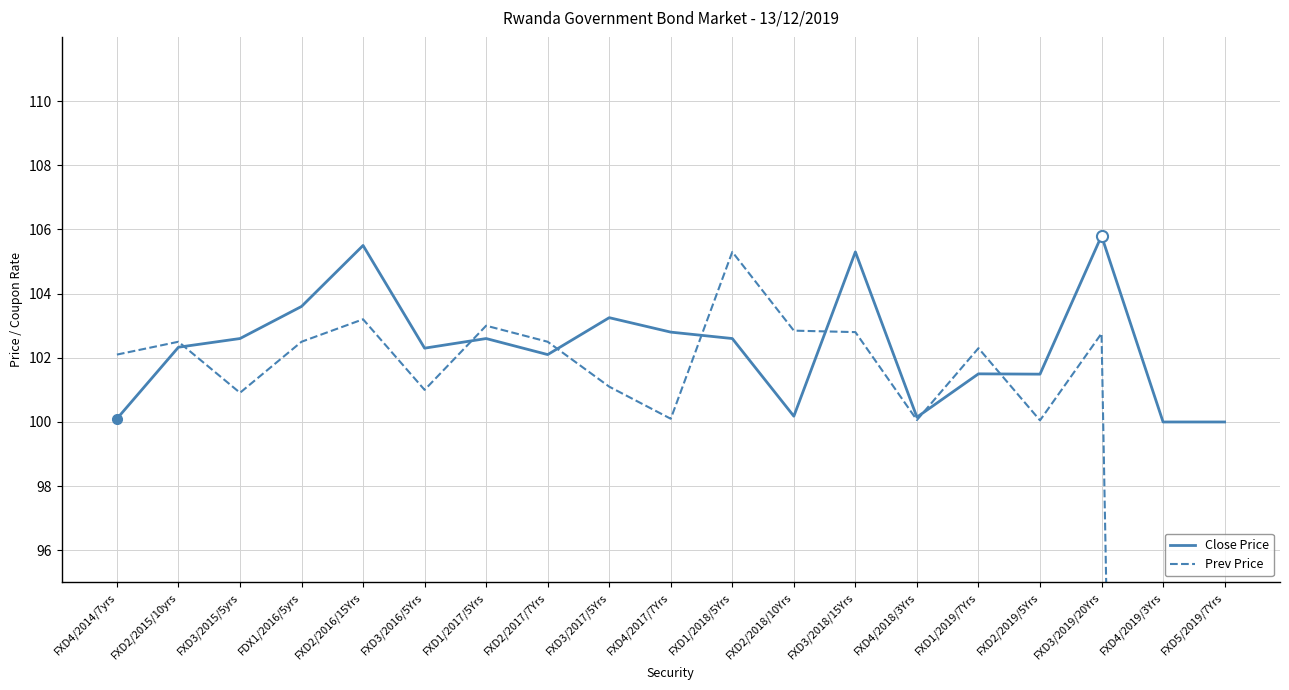

Does the chart display data point markers on the line(s)?

No